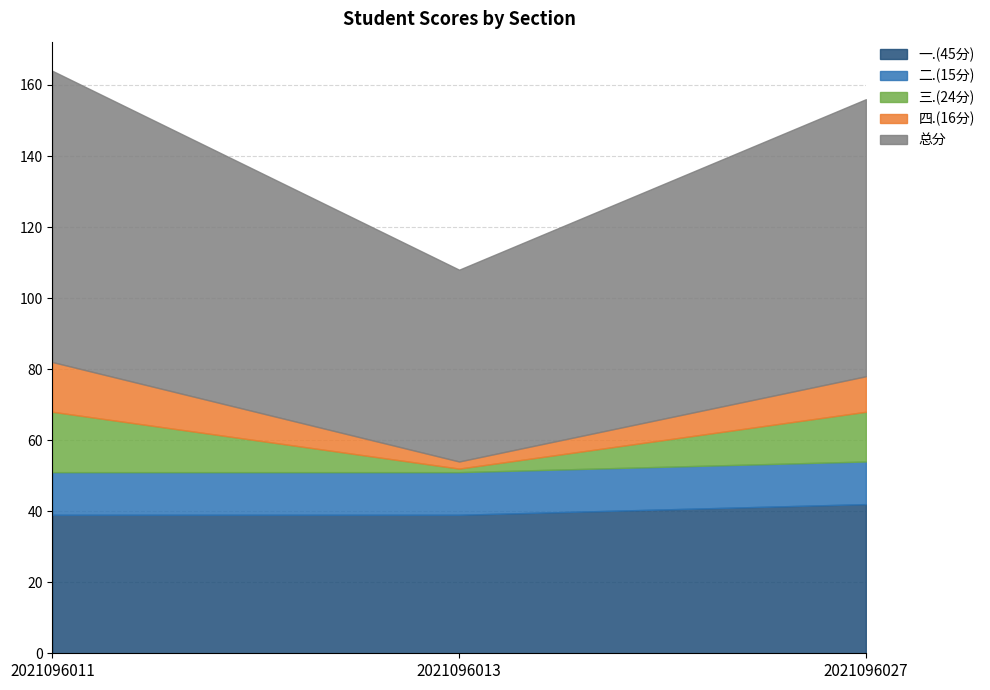

What is the approximate value of 三.(24分) at 2021096027, to the nearest 5?

15